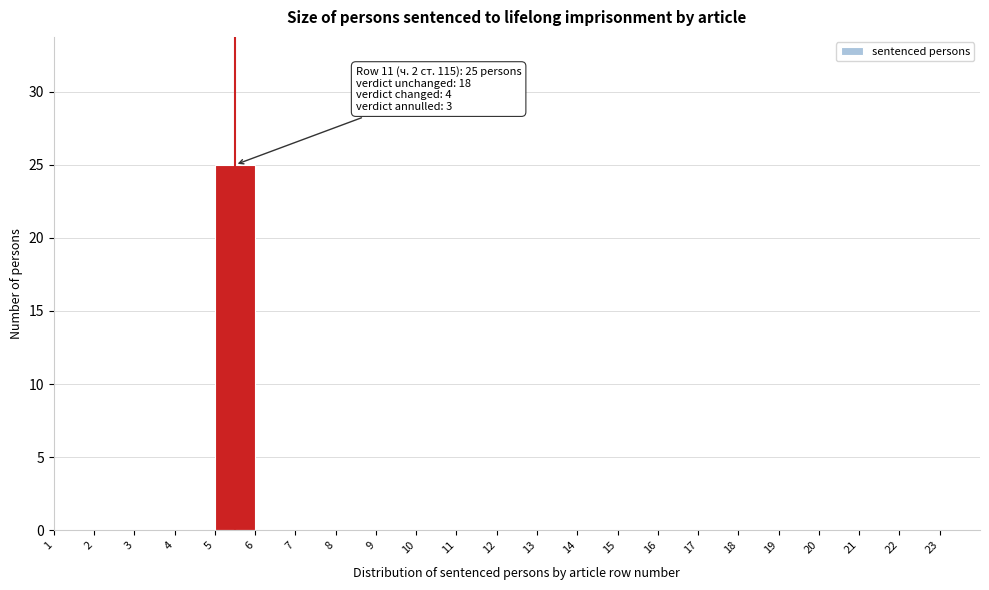

Which range on the x-axis has the tallest bar?

5 to 6